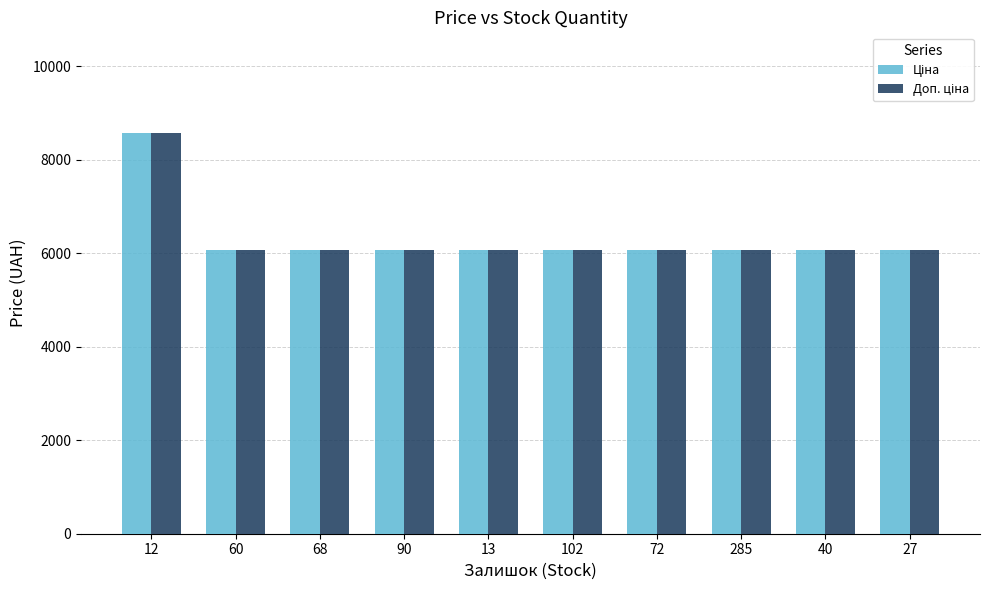

What is the greatest value displayed?

8581.1